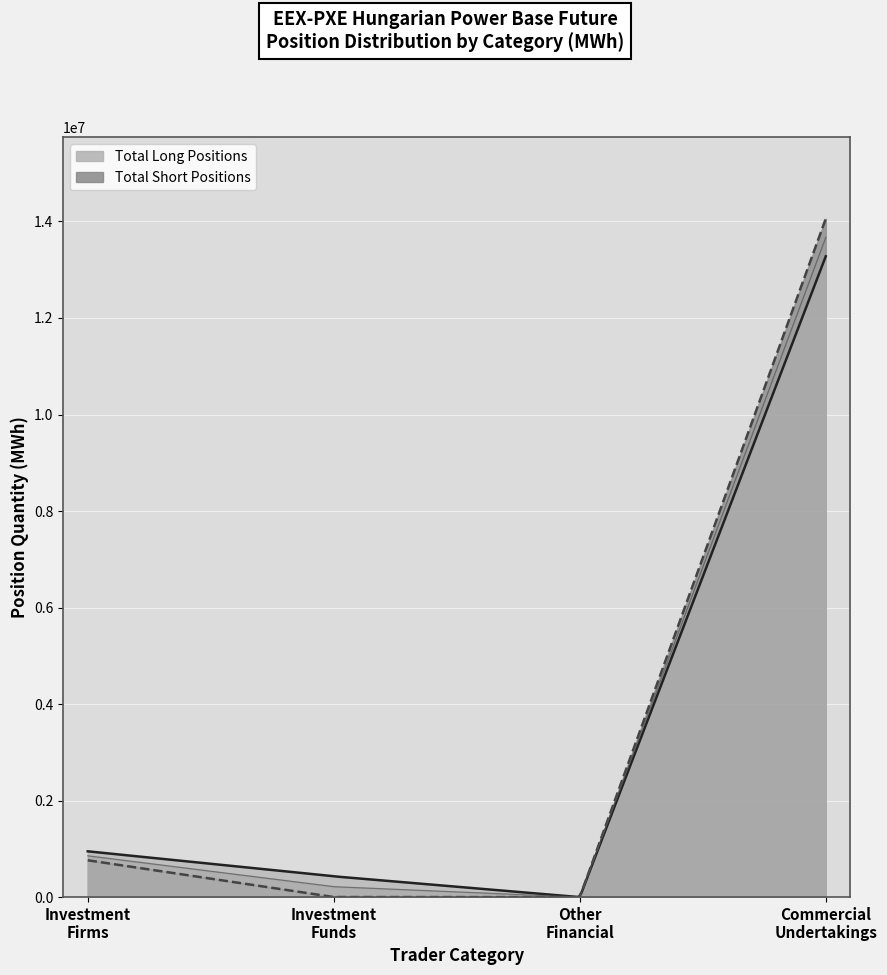

At which label does Investment Firms Long first exceed 948969?

Commercial Undertakings